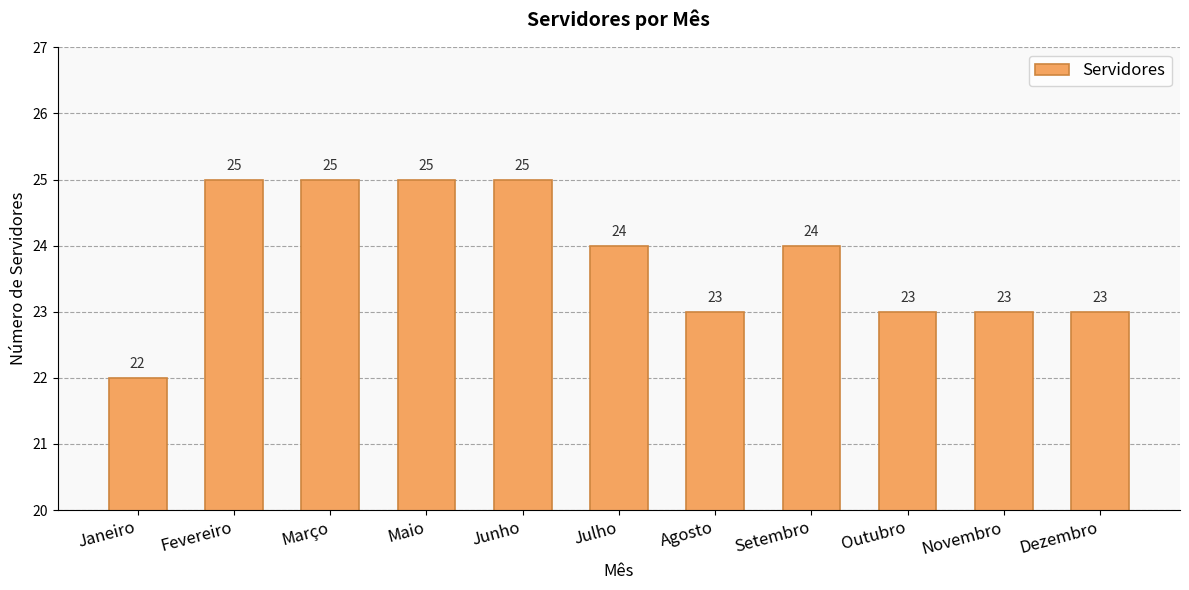

What is the label of the 11th bar from the left?

Dezembro